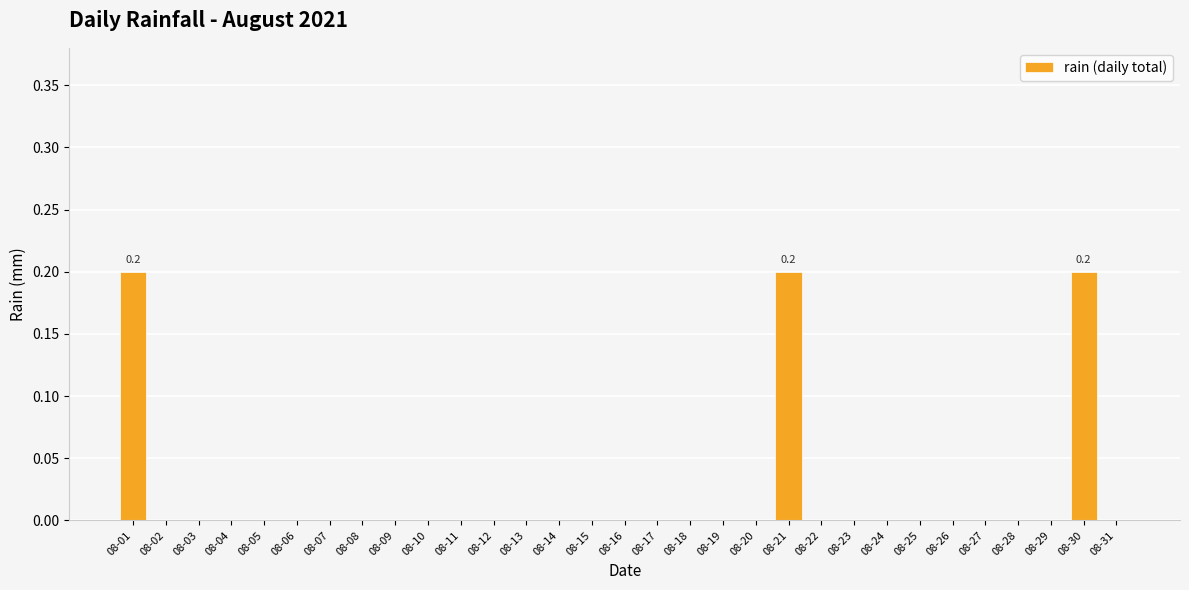

What is the sum of all values?

0.6